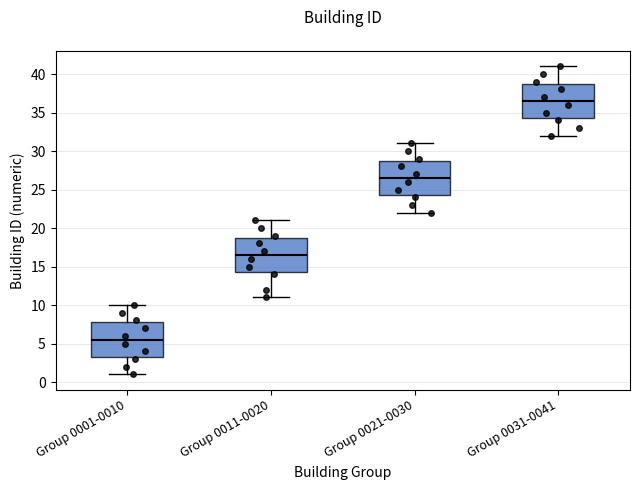

Which box's median line is the highest?

Group 0031-0041